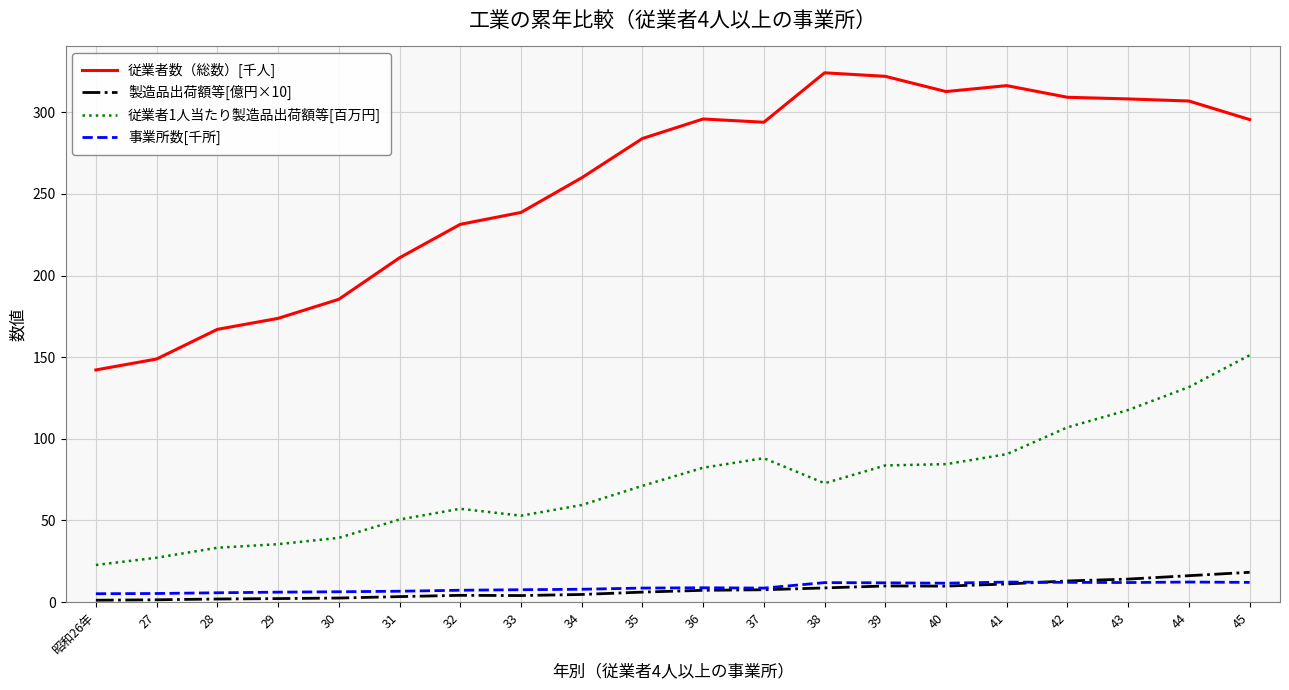

What is the total value across all series at 45?

477.1